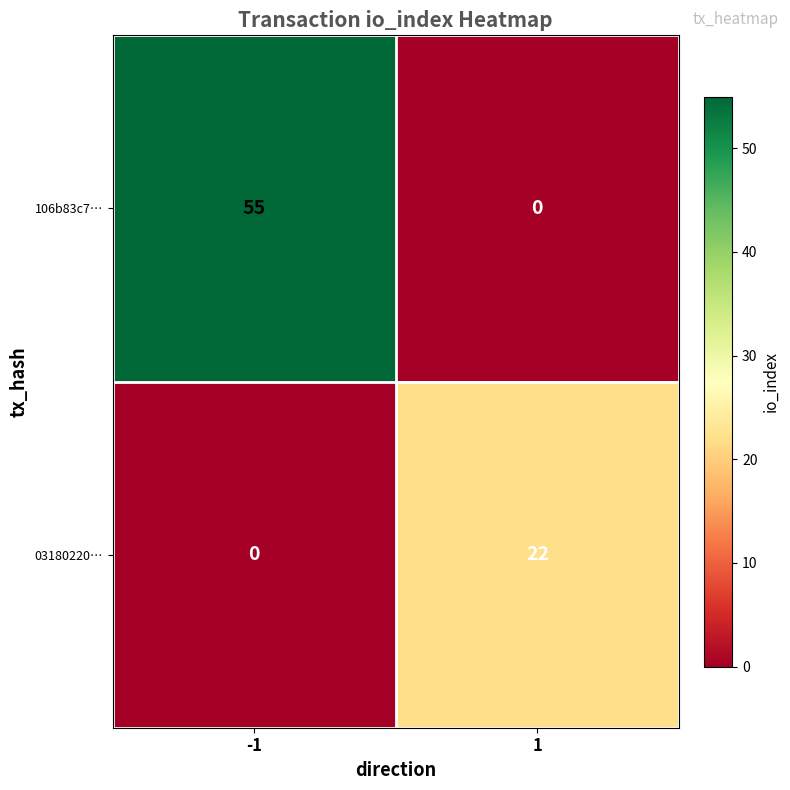

Reading right to left, extract all data points from this chart.

106b83c7…: 0	55
03180220…: 22	0